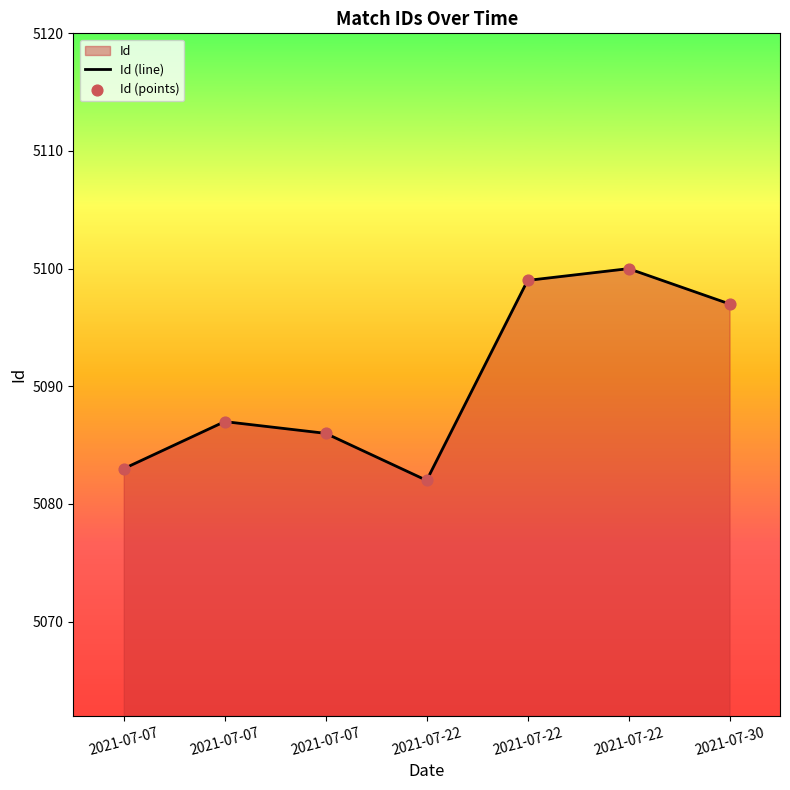

At how many categories does at least one series exceed 5084?

5